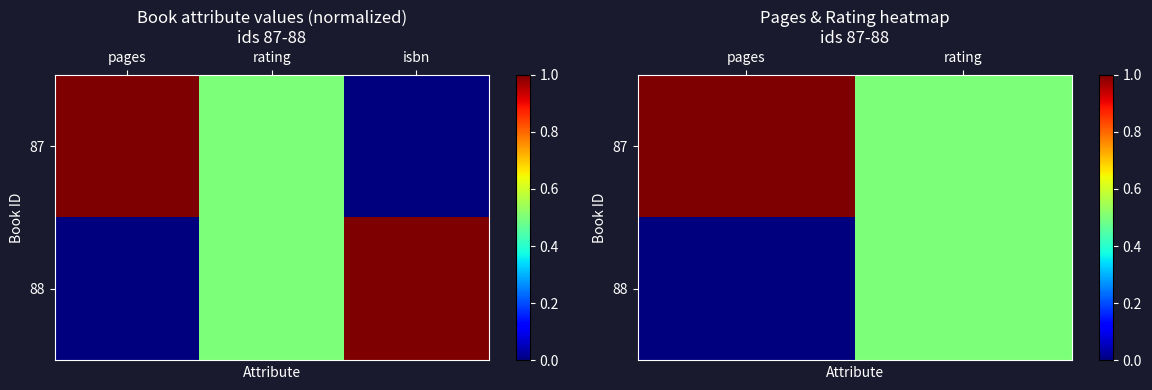

At which label is 88 closest to 0?

pages